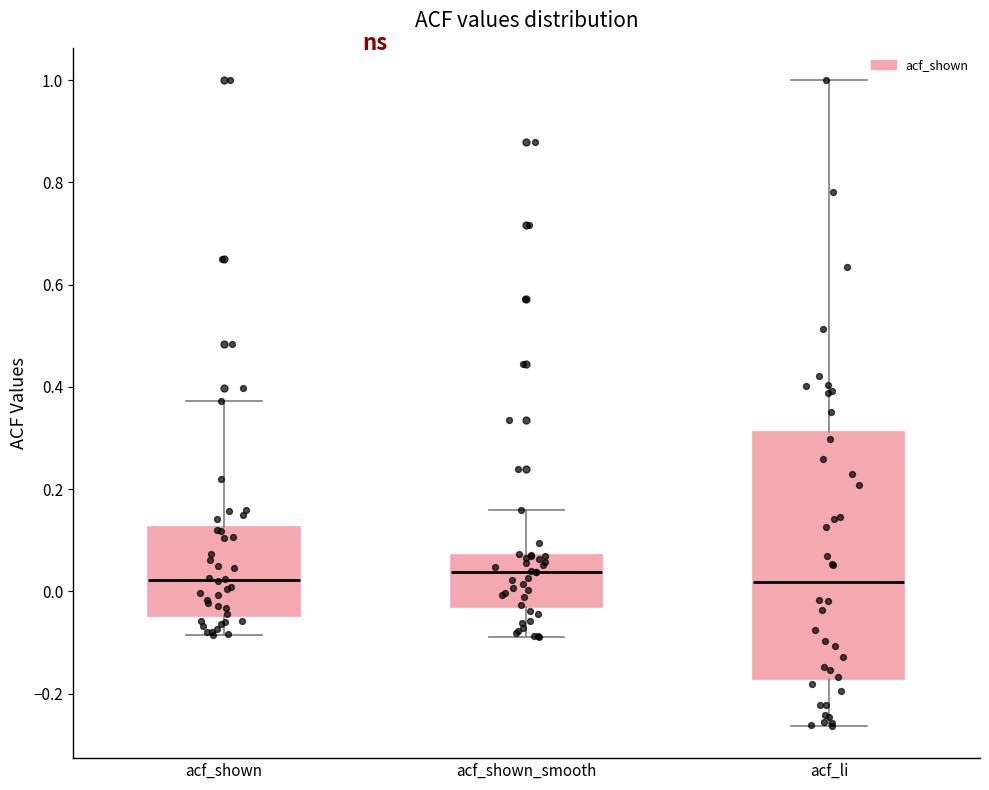

Reading left to right, read every box against the y-axis: the position of its median line, the range the box covers, and the ends of its whiskers. The values are not printed on the chart, so give them approximately, as read against the axis.

acf_shown: median 0.02, box -0.04 to 0.12, whiskers -0.08 to 0.38
acf_shown_smooth: median 0.04, box -0.02 to 0.08, whiskers -0.08 to 0.16
acf_li: median 0.02, box -0.18 to 0.32, whiskers -0.26 to 1.00